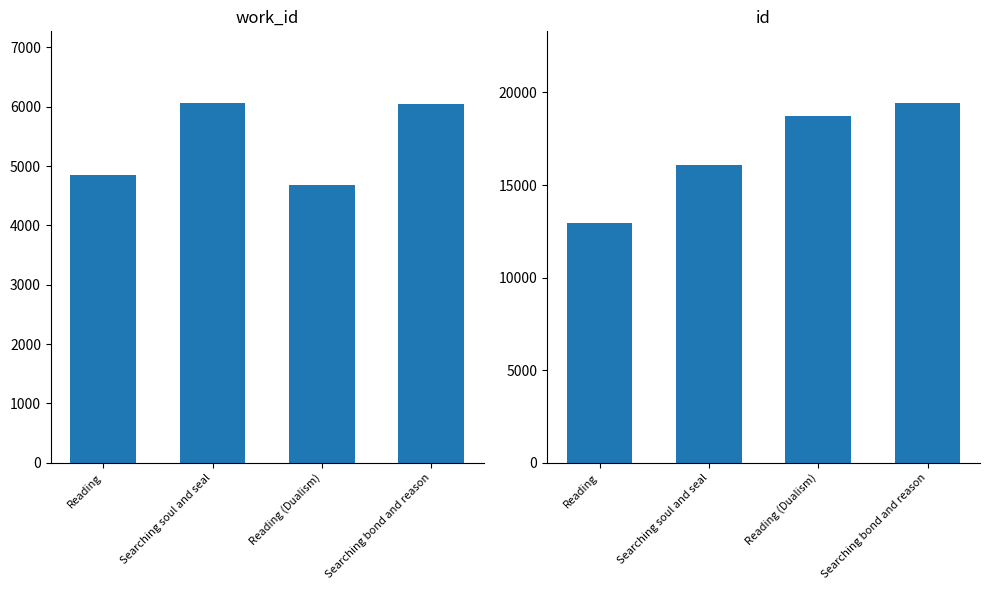

What is the average value of the work_id series?

5411